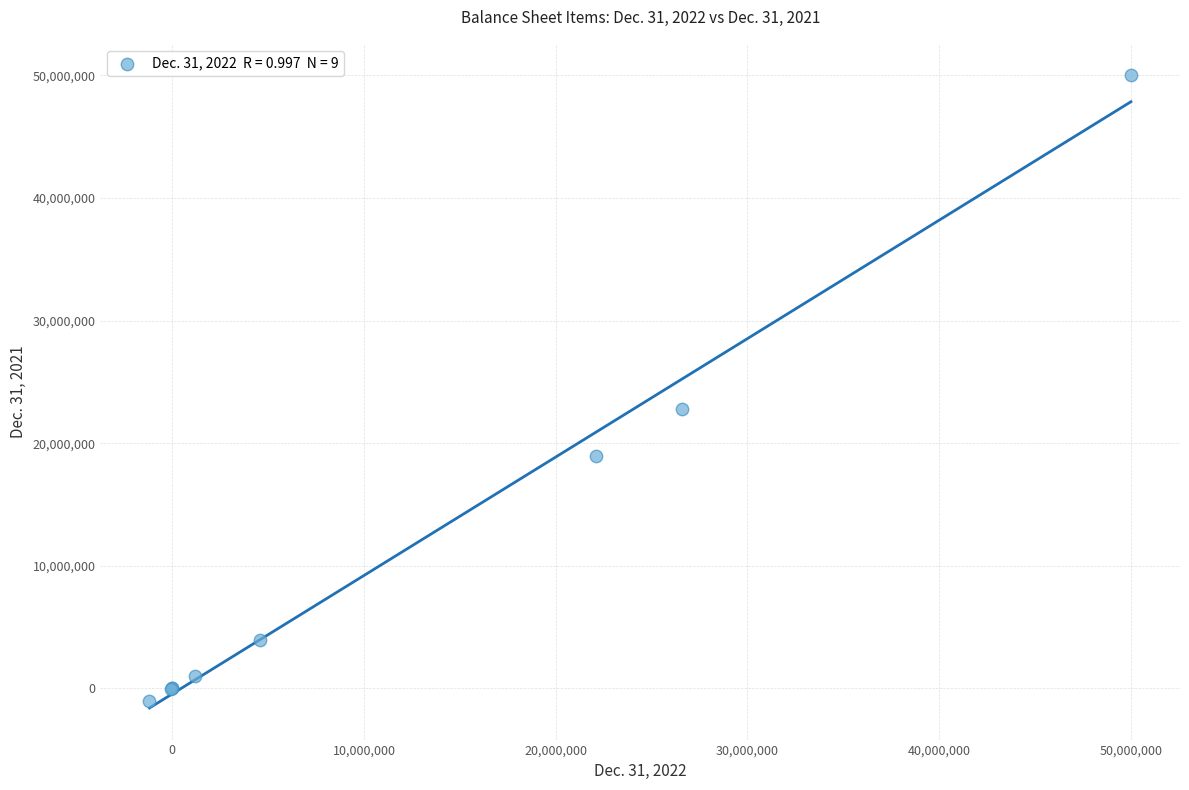

What Y value in the scatter plot is closest to 24471945?

22833233.0